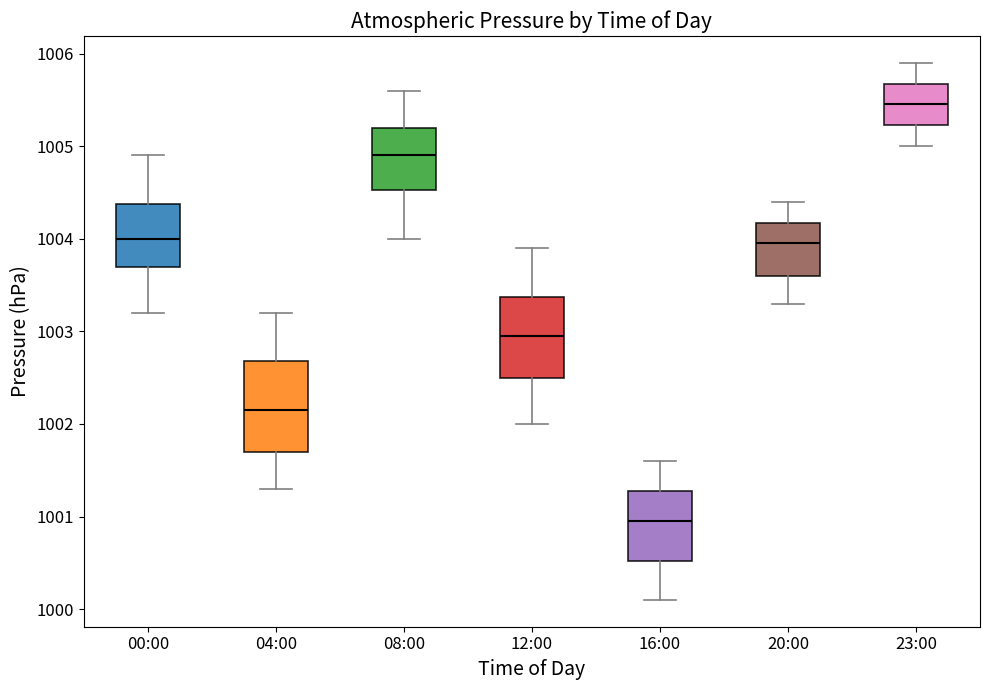

Where is the lower edge of the box for 23:00 on the y-axis? The values are not printed on the chart, so give them approximately, as read against the axis.

1005.2